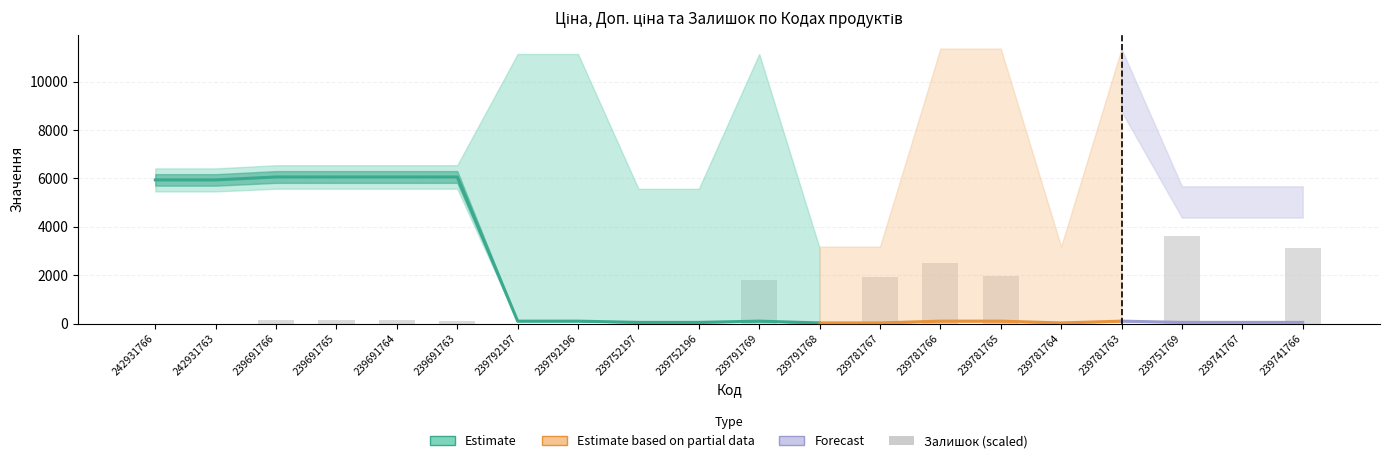

Reading left to right, extract all data points from this chart.

Ціна: 5939.1	5939.1	6060.3	6060.3	6060.3	6060.3	103.2	103.2	51.6	51.6	103.2	28.9	28.9	103.2	103.2	28.9	103.2	51.6	51.6	51.6
Доп. ціна: 5939.1	5939.1	6060.3	6060.3	6060.3	6060.3	10317.0	10317.0	5158.0	5158.0	10317.0	2889.0	2889.0	10317.0	10317.0	2889.0	10317.0	5158.0	5158.0	5158.0
Залишок: 0.0	0.0	24.0	24.0	25.0	15.0	0.0	0.0	0.0	0.0	292.0	0.0	312.0	409.0	318.0	0.0	0.0	592.0	2.0	506.0